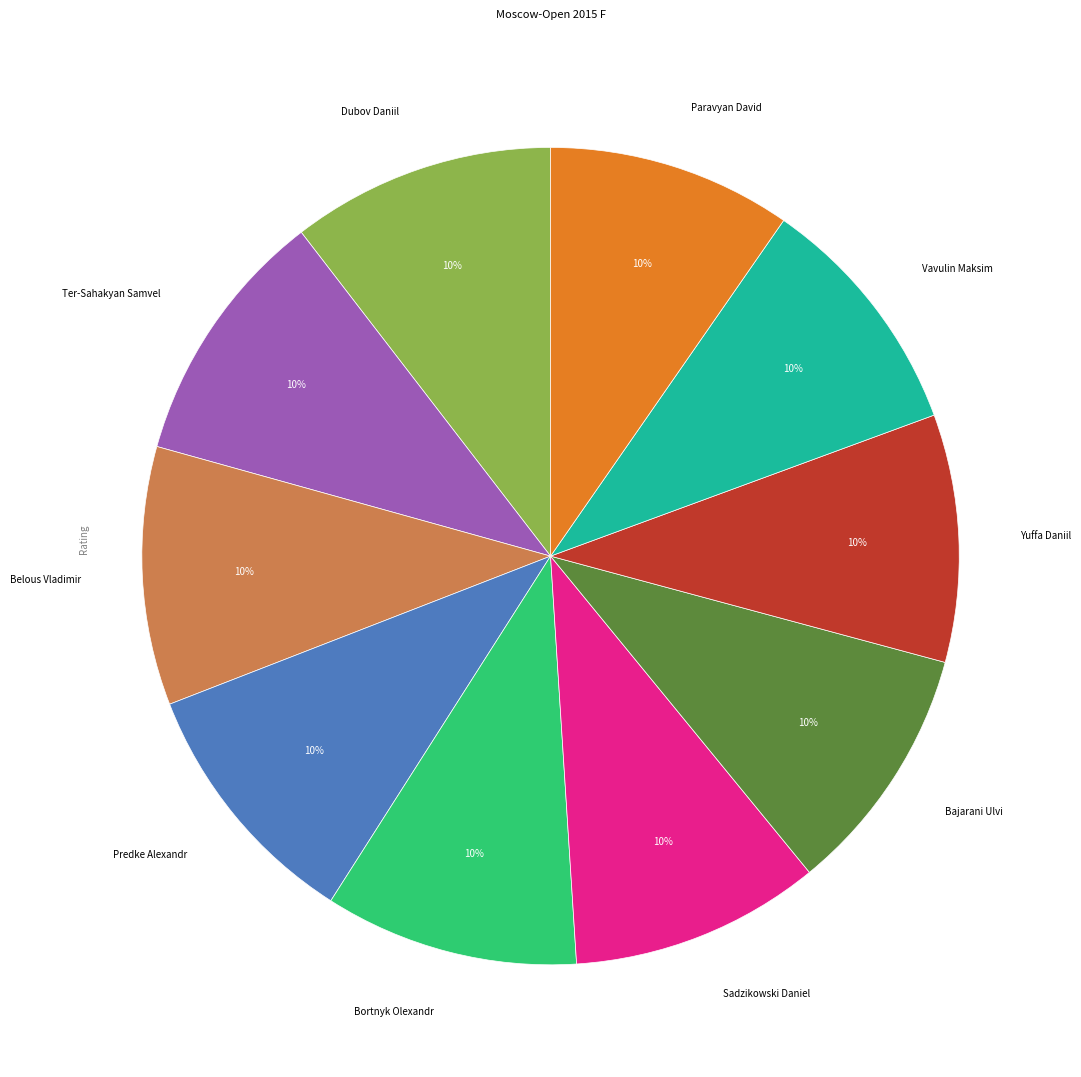

To the nearest percent, what is the average slice percentage?

10%